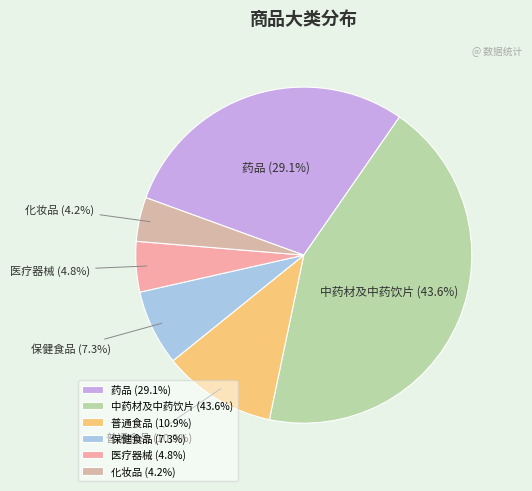

Is it true that 医疗器械 is 5% of the pie?

True